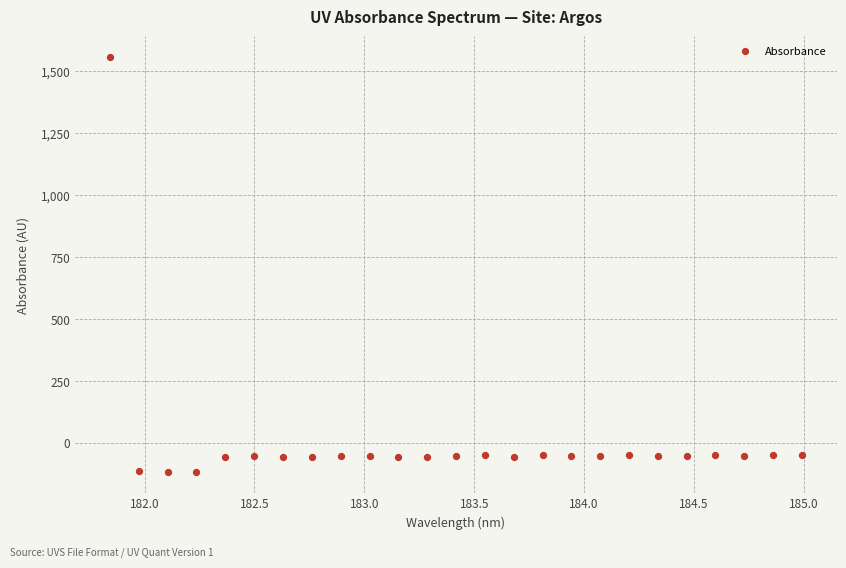

What is the range of Y values (max minus min)?

1675.4